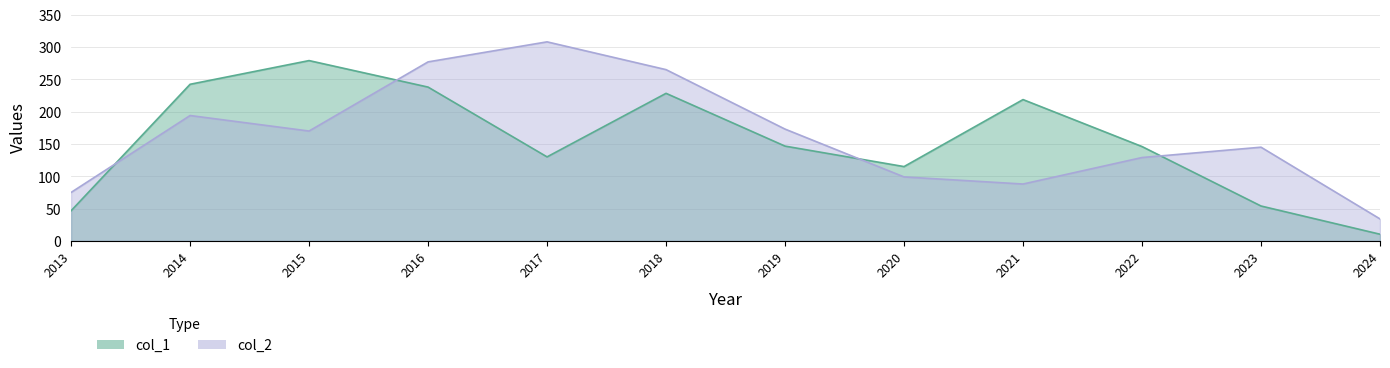

At which category does the chart reach its peak across all series?

2017